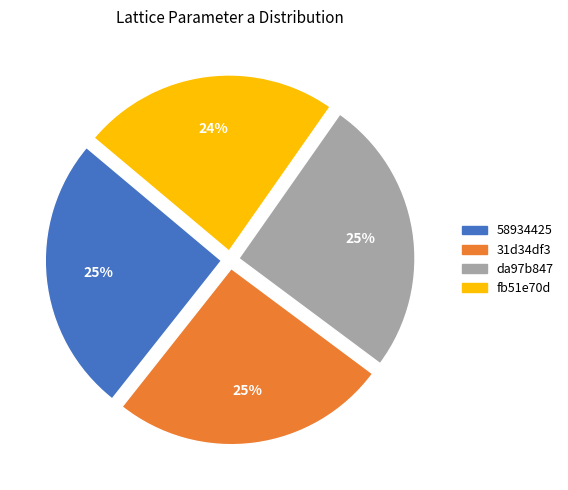

The da97b847 slice represents 25% of the pie. True or false?

True